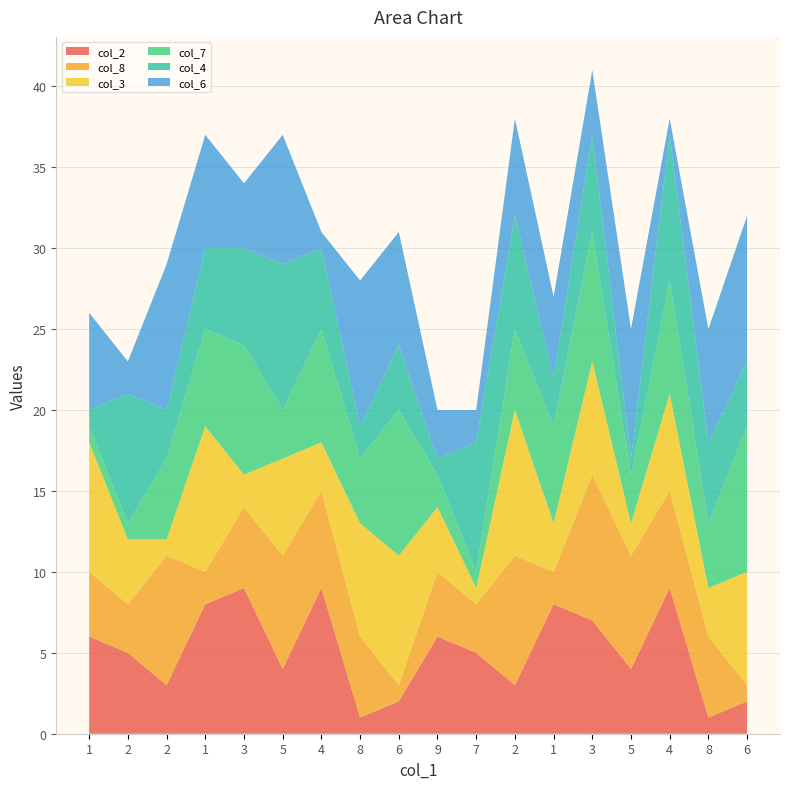

Reading left to right, extract all data points from this chart.

col_2: 1=6	2=5	2=3	1=8	3=9	5=4	4=9	8=1	6=2	9=6	7=5	2=3	1=8	3=7	5=4	4=9	8=1	6=2
col_8: 1=4	2=3	2=8	1=2	3=5	5=7	4=6	8=5	6=1	9=4	7=3	2=8	1=2	3=9	5=7	4=6	8=5	6=1
col_3: 1=8	2=4	2=1	1=9	3=2	5=6	4=3	8=7	6=8	9=4	7=1	2=9	1=3	3=7	5=2	4=6	8=3	6=7
col_7: 1=1	2=1	2=5	1=6	3=8	5=3	4=7	8=4	6=9	9=2	7=1	2=5	1=6	3=8	5=3	4=7	8=4	6=9
col_4: 1=1	2=8	2=3	1=5	3=6	5=9	4=5	8=2	6=4	9=1	7=8	2=7	1=3	3=6	5=1	4=9	8=5	6=4
col_6: 1=6	2=2	2=9	1=7	3=4	5=8	4=1	8=9	6=7	9=3	7=2	2=6	1=5	3=4	5=8	4=1	8=7	6=9